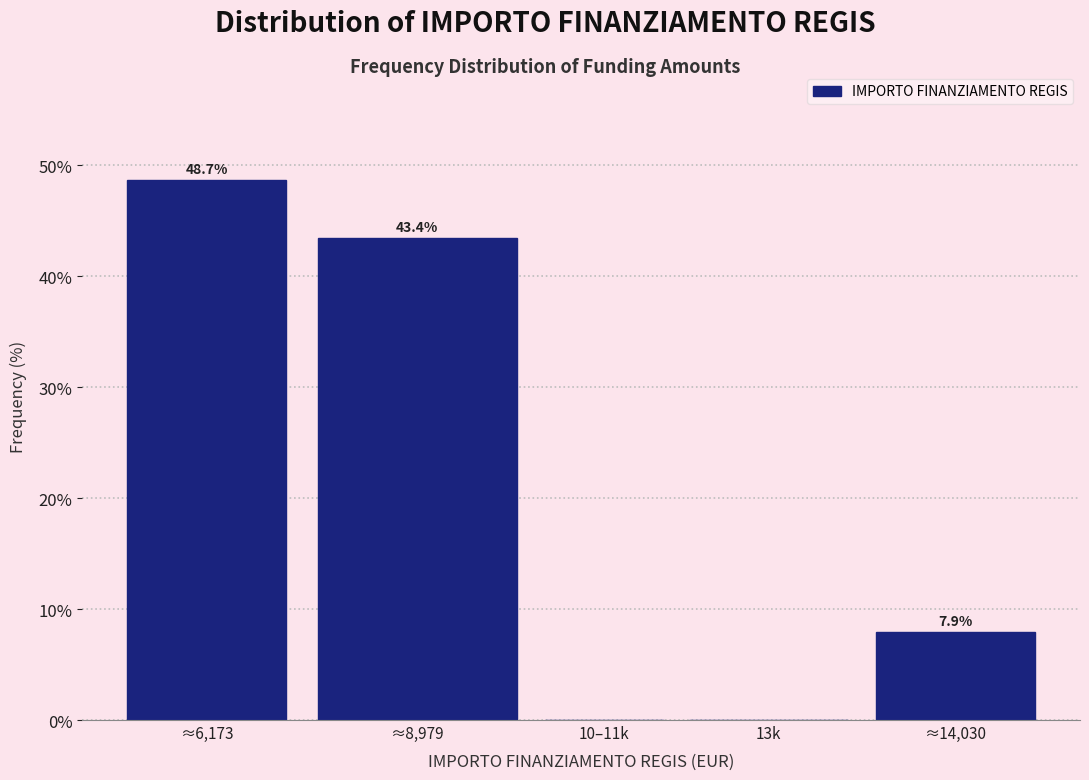

Reading left to right, extract all data points from this chart.

≈6,173=48.7	≈8,979=43.4	10–11k=0.0	13k=0.0	≈14,030=7.9